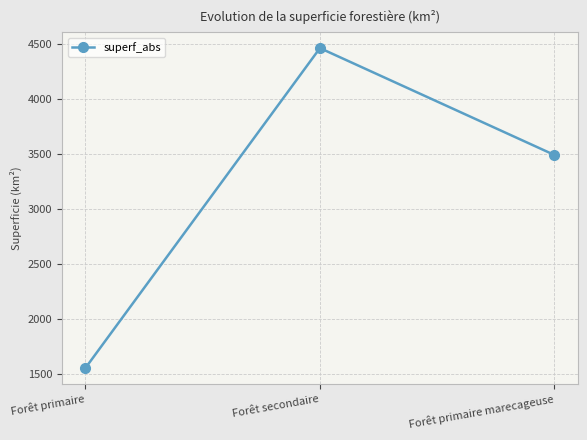

Between Forêt primaire and Forêt secondaire, which is larger?

Forêt secondaire